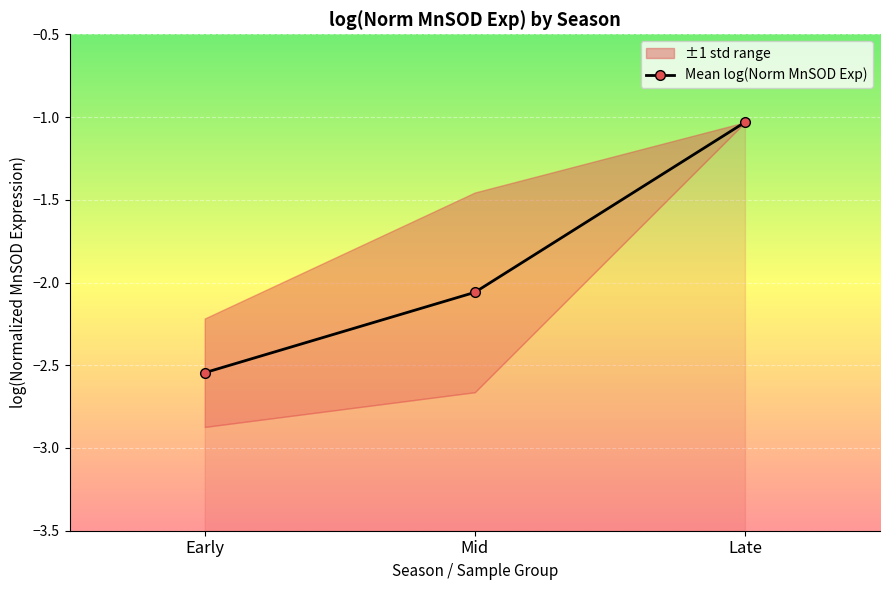

Is this an area chart (filled region under the line)?

No